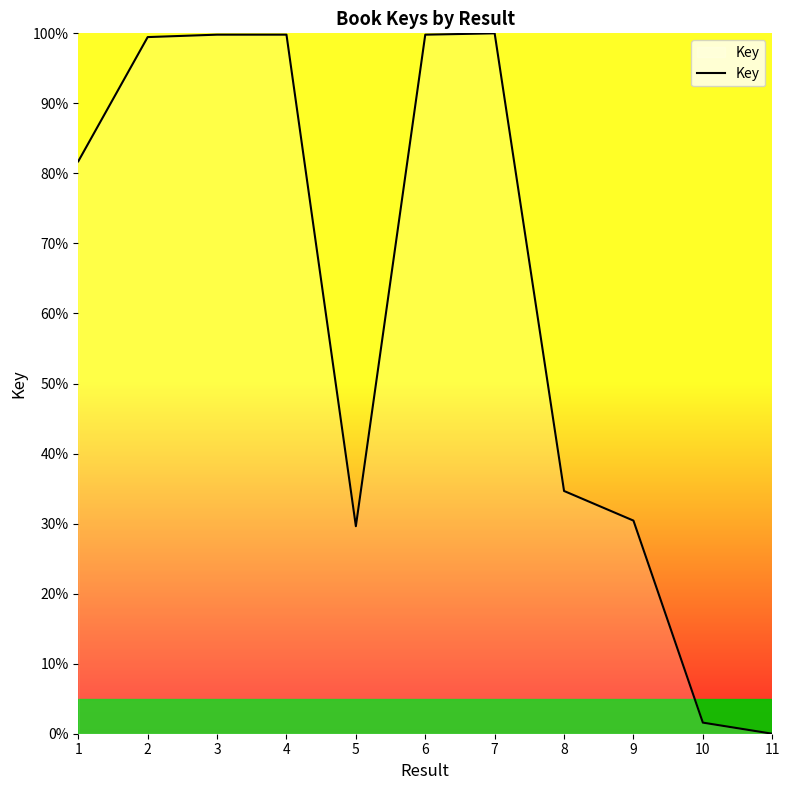

True or false: there are more than 1 points higher than both neighbors.

True